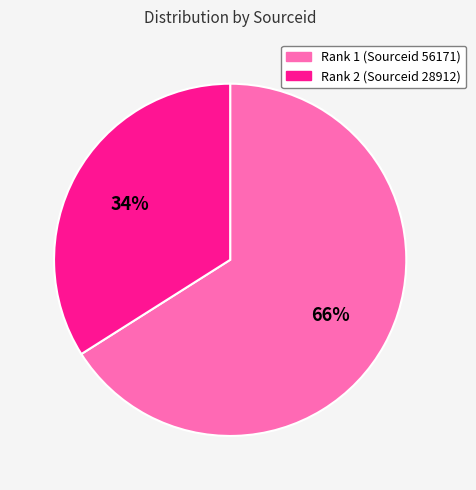

Is it true that Rank 1 (Sourceid 56171) is 55% of the pie?

False